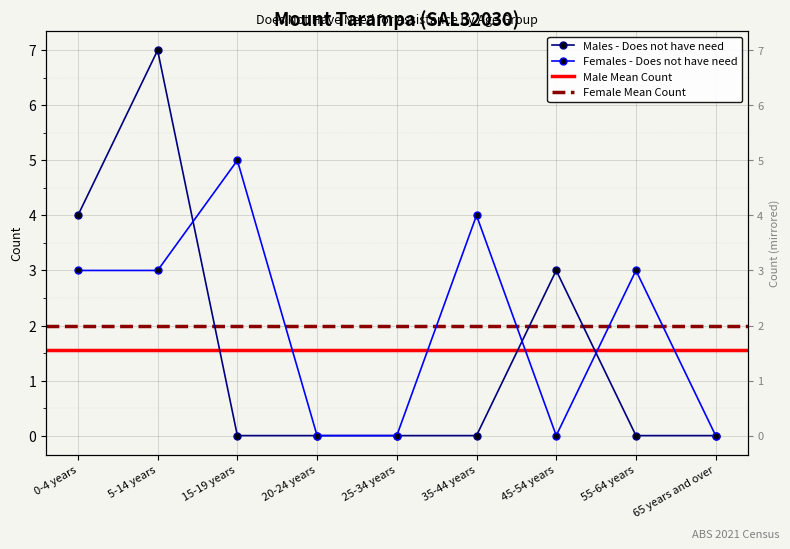

How many interior local peaks does the Males - Does not have need series have?

2